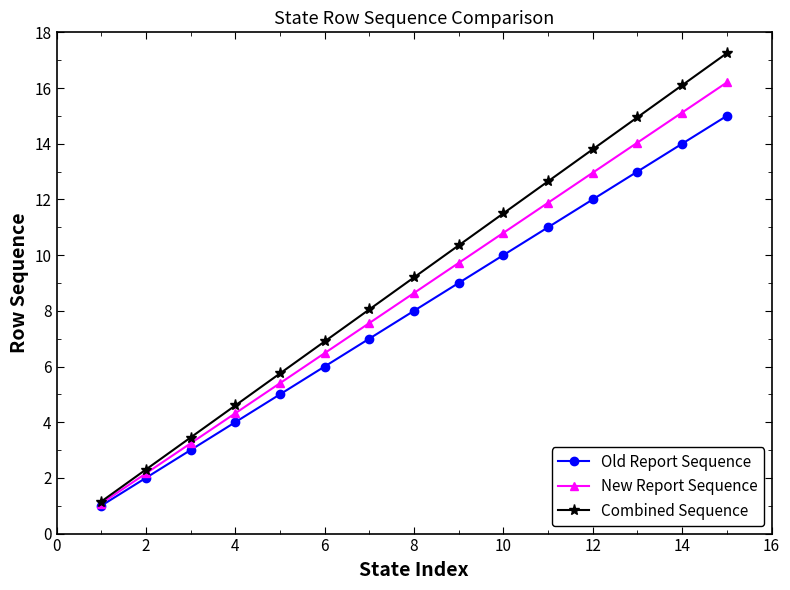

Is this an area chart (filled region under the line)?

No